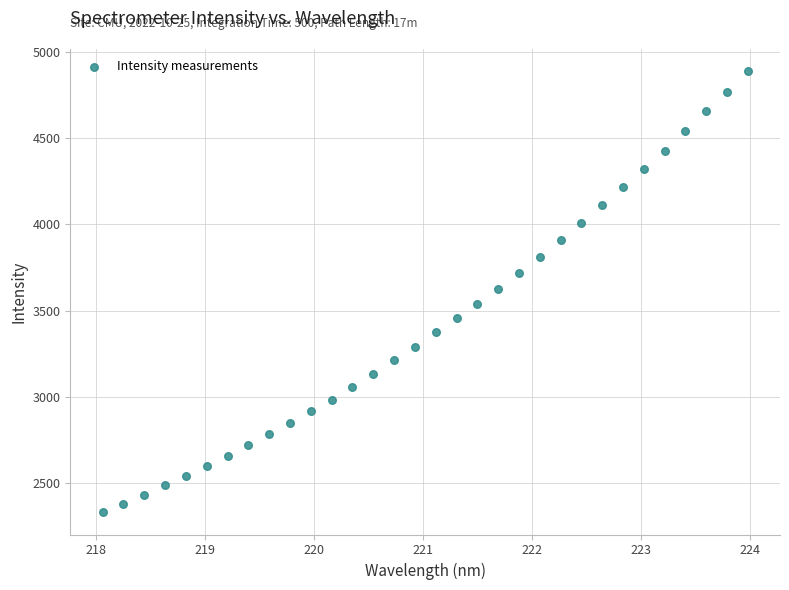

What is the range of Y values (max minus min)?

2555.6